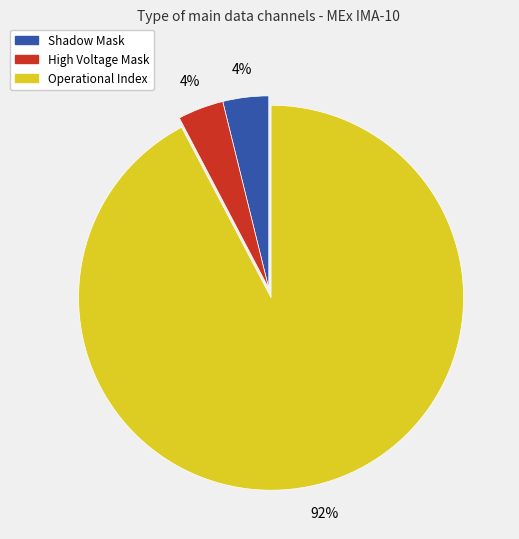

To the nearest percent, what is the combined percentage of Operational Index and Shadow Mask?

96%